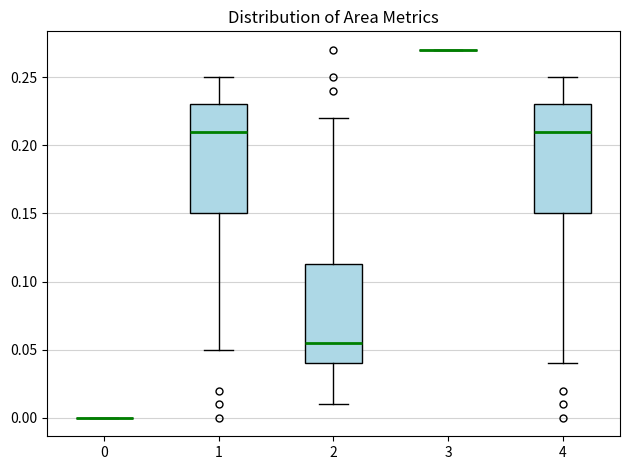

Reading left to right, read every box against the y-axis: the position of its median line, the range the box covers, and the ends of its whiskers. The values are not printed on the chart, so give them approximately, as read against the axis.

0: box collapsed to a line at 0.000, whiskers 0.000 to 0.000
1: median 0.210, box 0.150 to 0.230, whiskers 0.050 to 0.250
2: median 0.055, box 0.040 to 0.115, whiskers 0.010 to 0.220
3: box collapsed to a line at 0.270, whiskers 0.270 to 0.270
4: median 0.210, box 0.150 to 0.230, whiskers 0.040 to 0.250